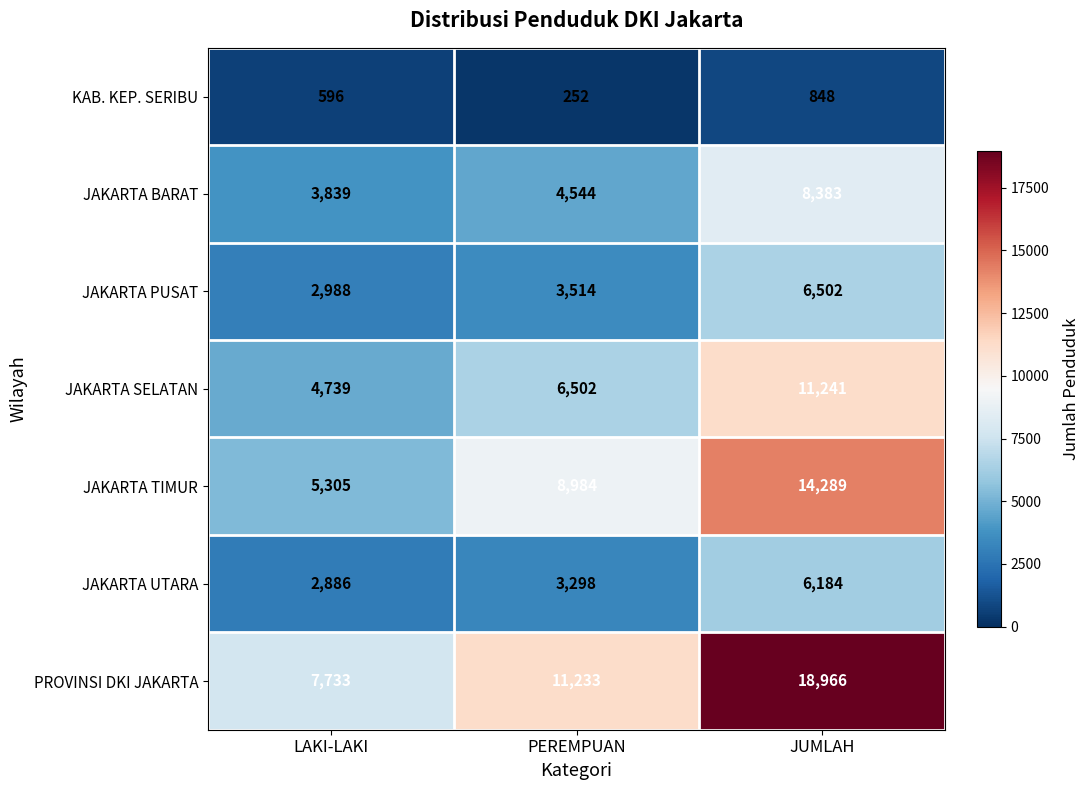

What is the total value across all series at LAKI-LAKI?

28086